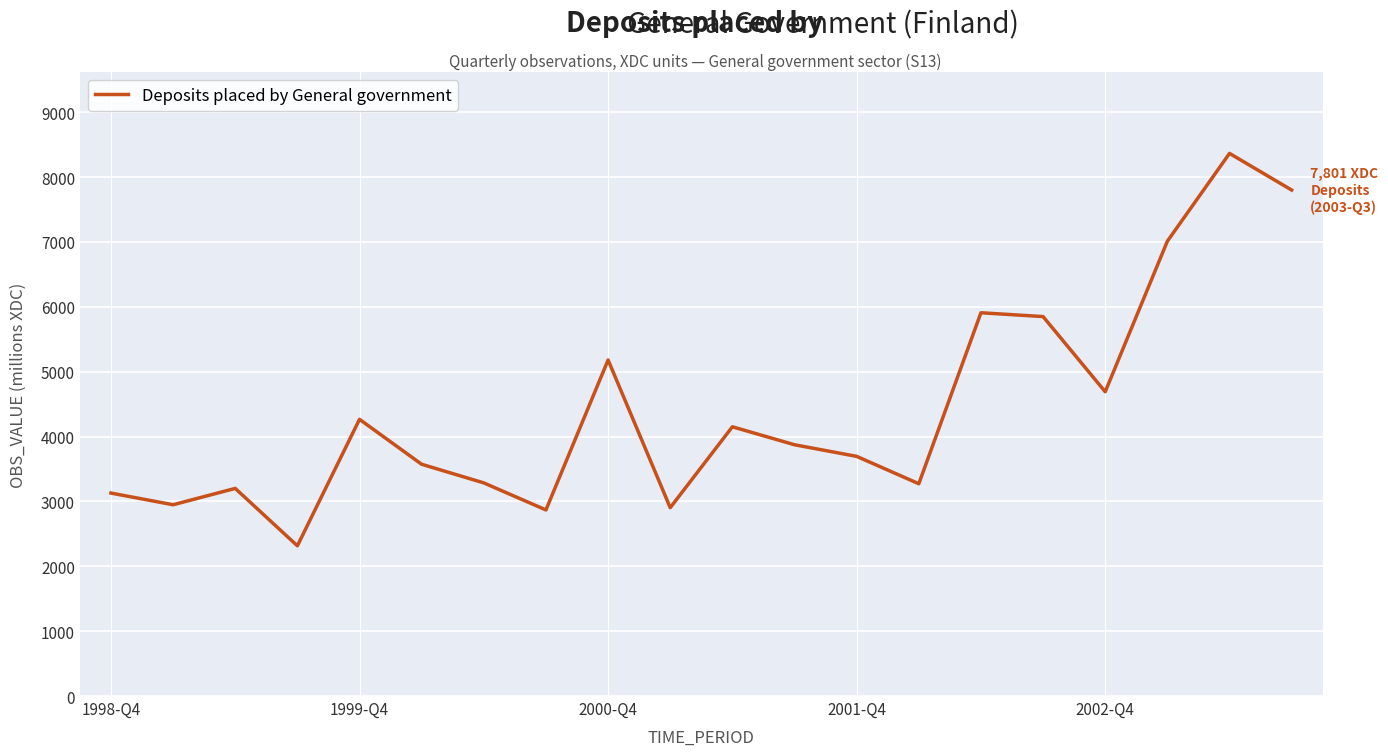

What is the greatest value displayed?

8366